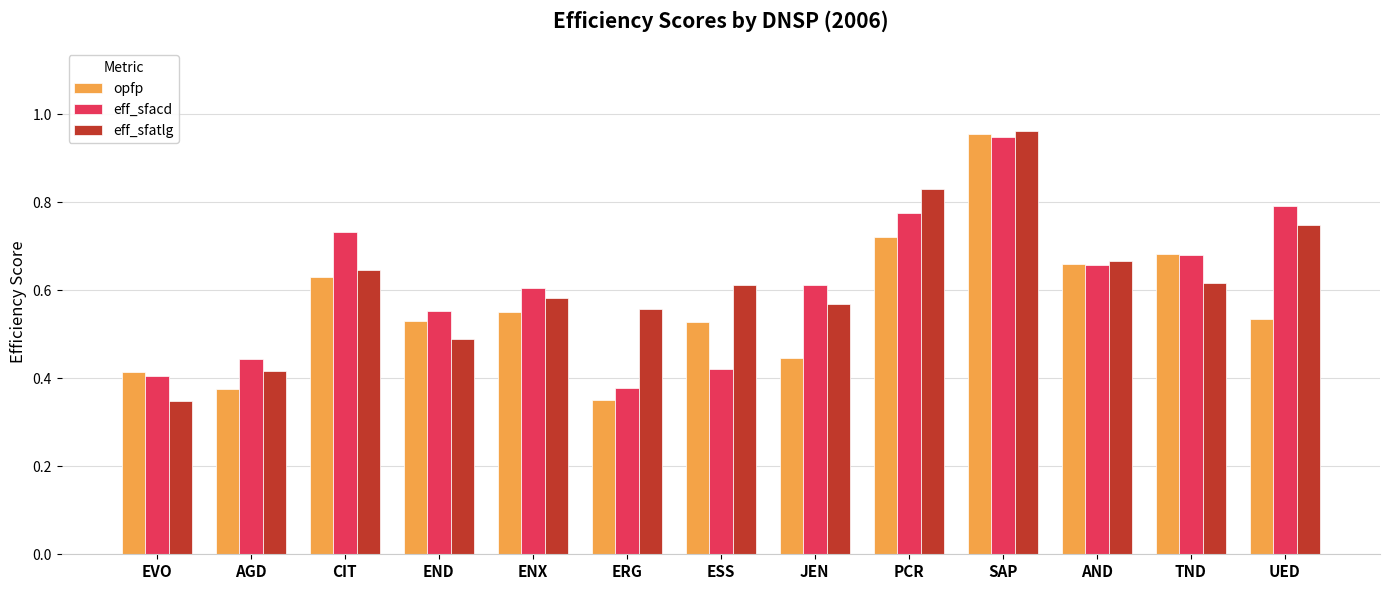

What is the sum of all eff_sfacd values?

8.0